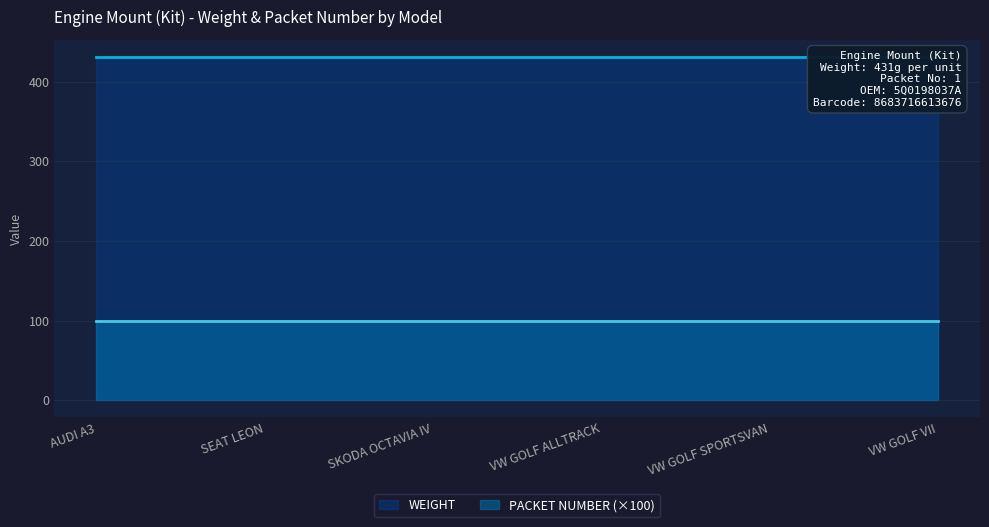

What is the value of the WEIGHT point at the 4th from the left?

431